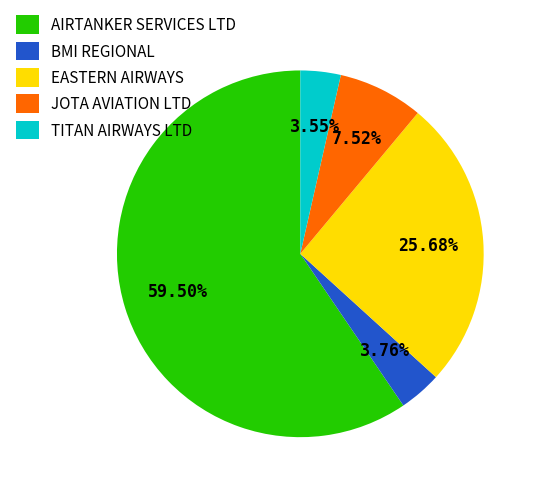

Does EASTERN AIRWAYS account for over 50% of the chart?

No